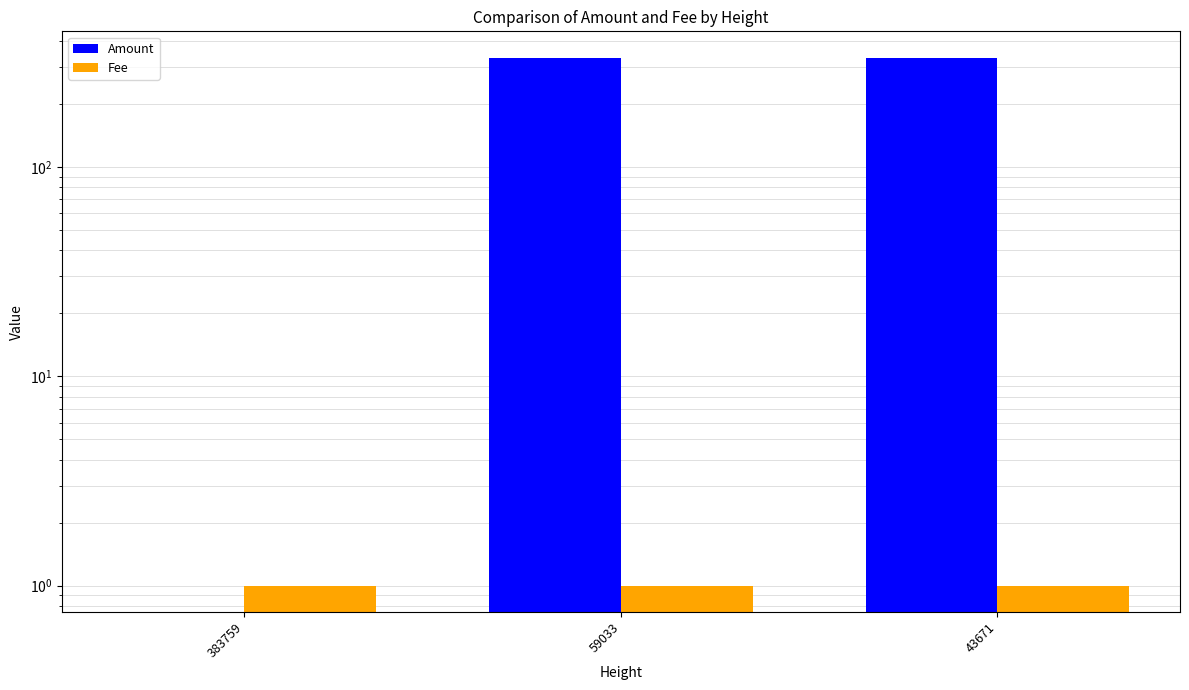

Where is Fee nearest to the value 1?

383759